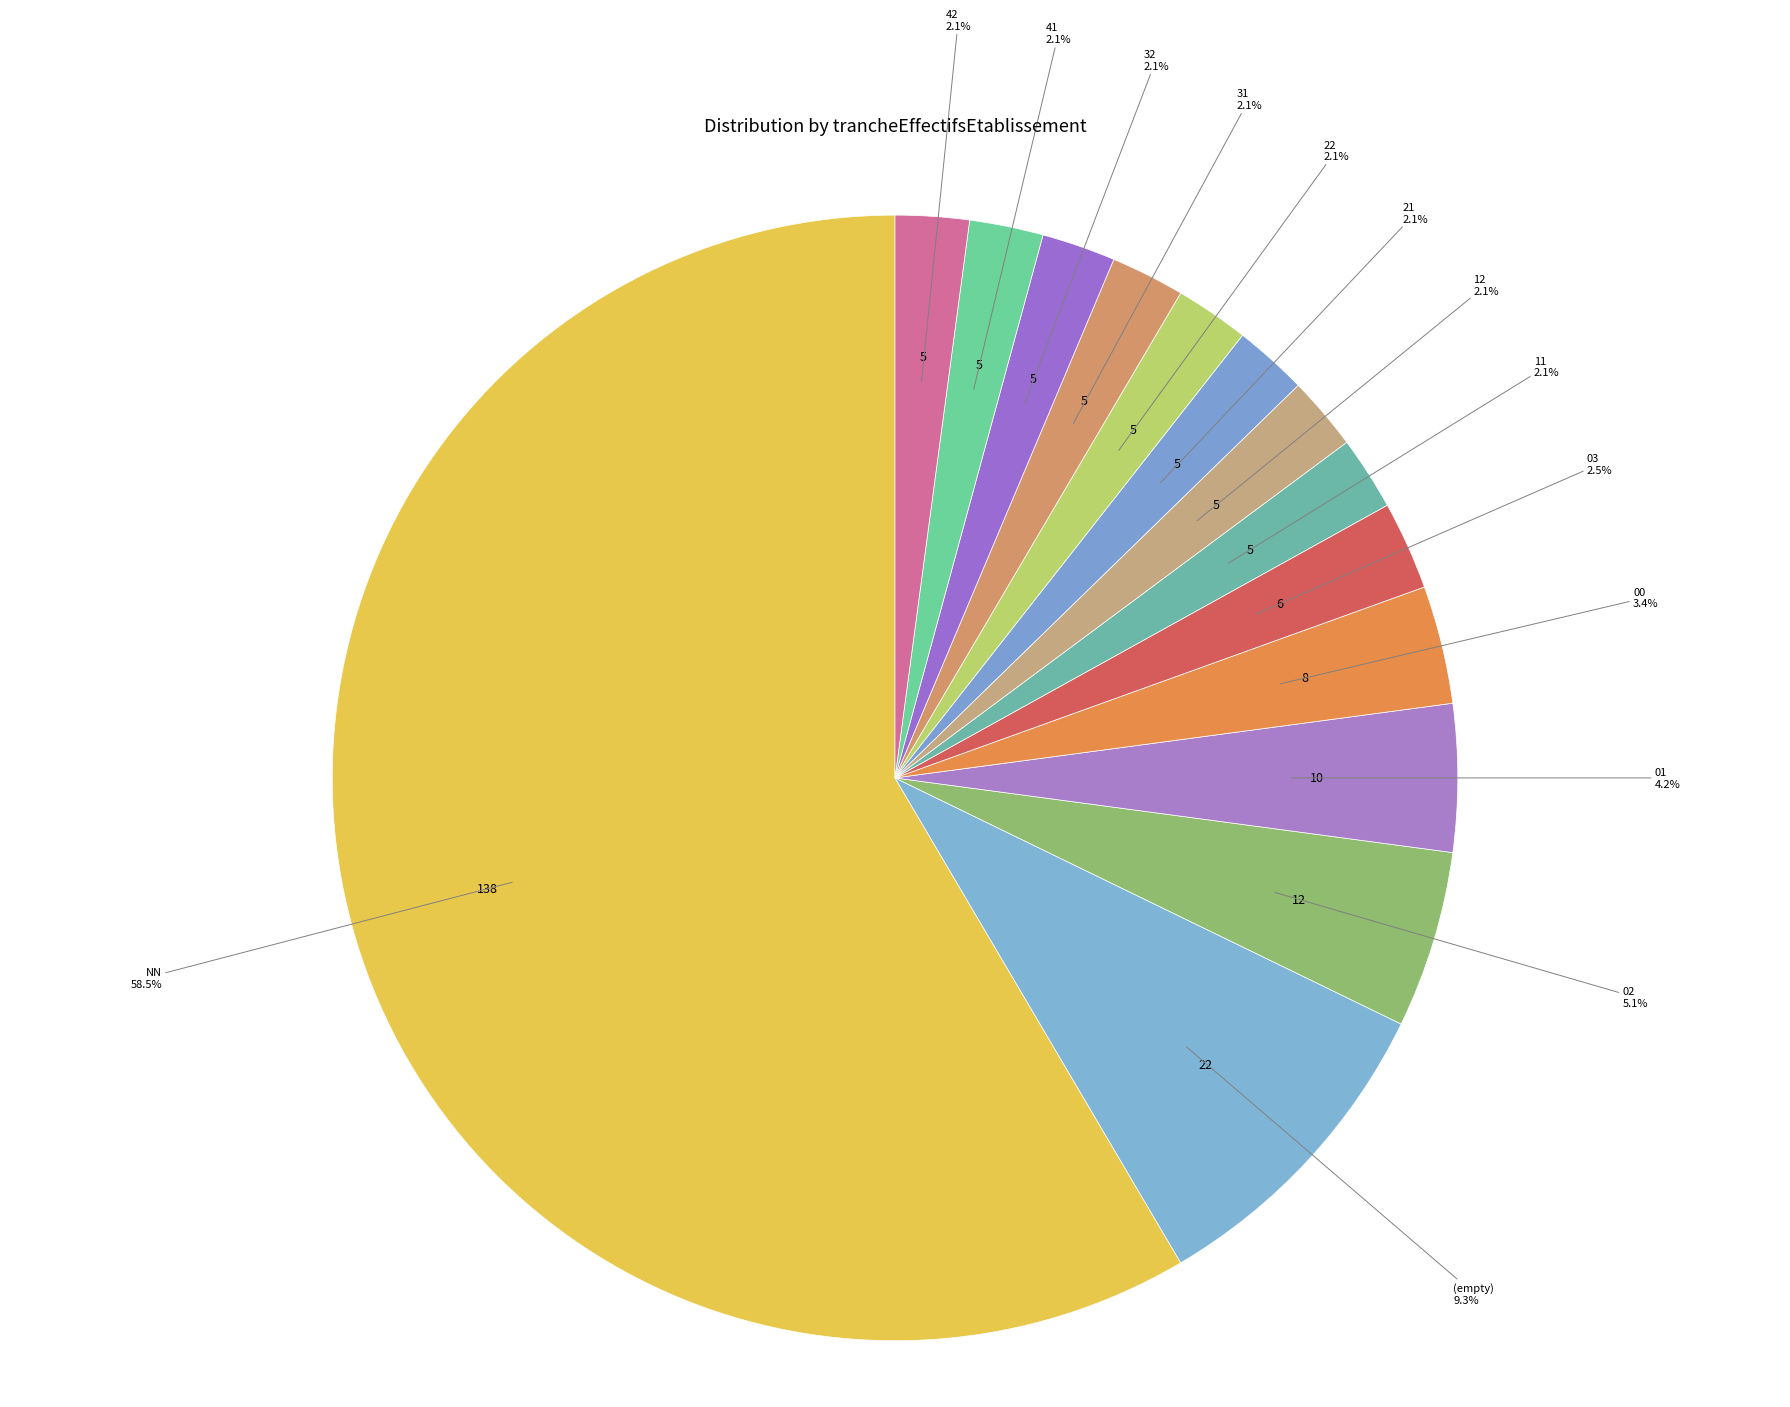

Count the number of slices in the pie.

14